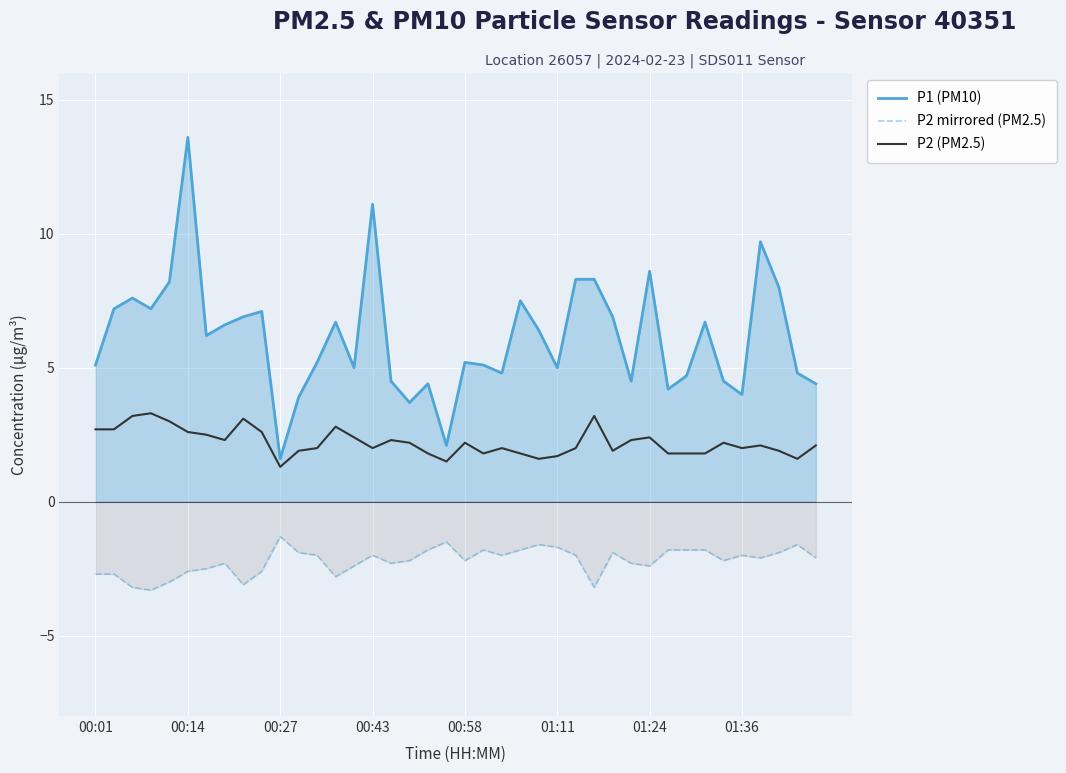

How many interior local valleys does the P2 (PM2.5) series have?

9